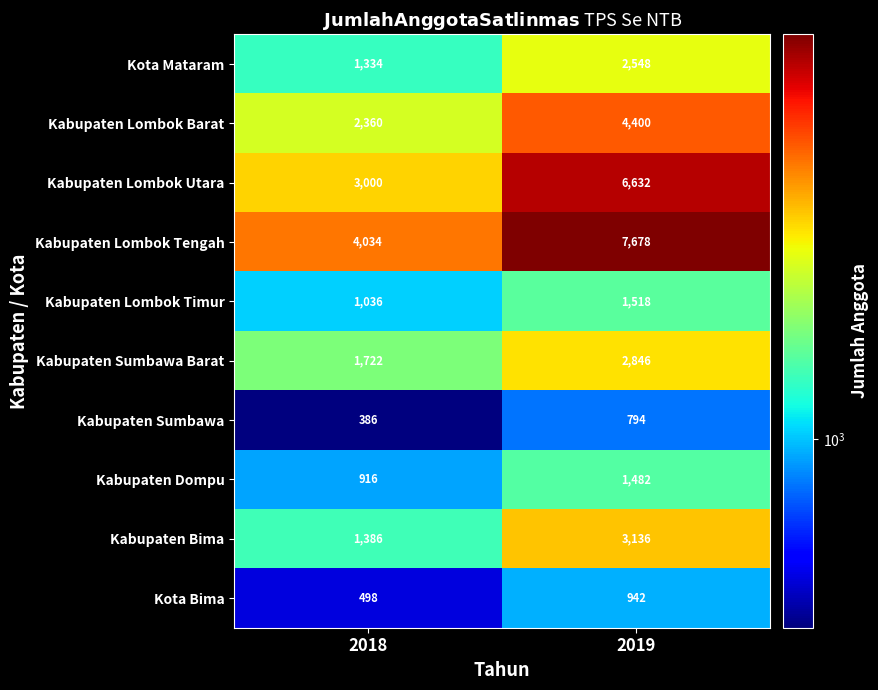

What is the average value of the Kota Mataram series?

1941